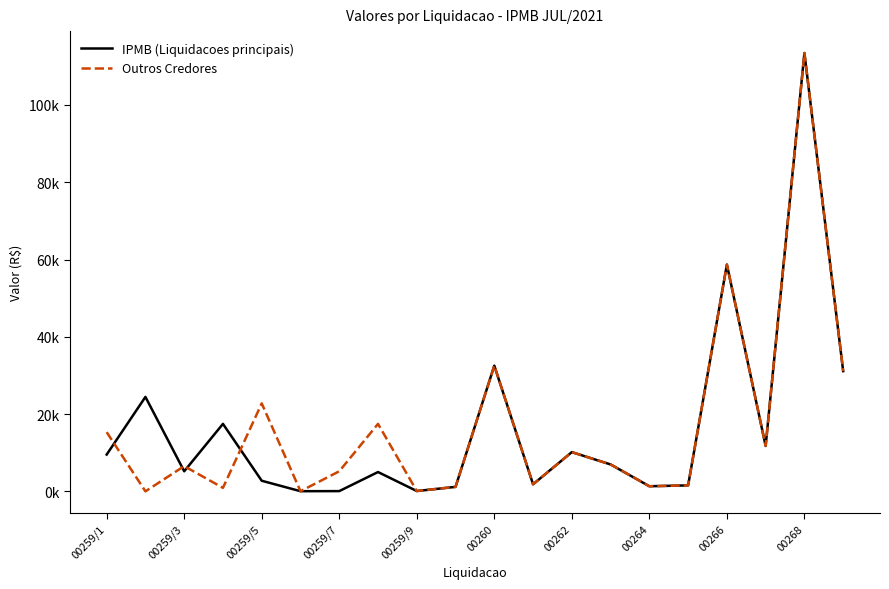

Reading left to right, transcribe all the data shown in this chart.

IPMB (Liquidacoes principais): 9538.3	24453.3	5210.5	17475.8	2762.6	57.5	81.3	5015.2	103.2	1174.0	32543.5	1844.3	10168.2	6978.9	1339.6	1562.9	58690.3	11768.2	113417.3	31122.4
Outros Credores: 15333.2	20.9	6545.1	922.3	22771.8	50.0	5210.5	17475.8	103.2	1174.0	32543.5	1844.3	10168.2	6978.9	1339.6	1562.9	58690.3	11768.2	113417.3	31122.4